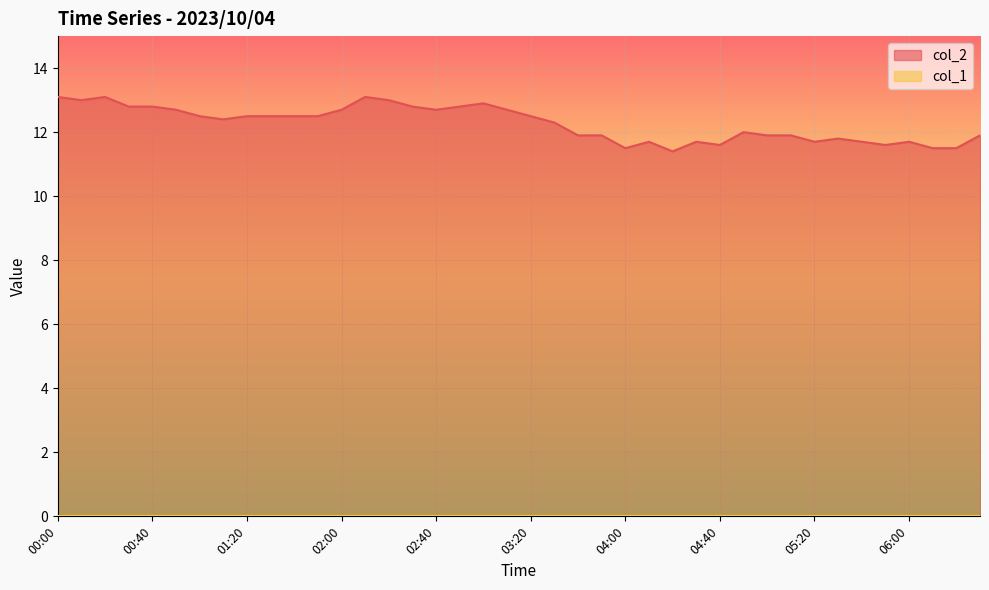

List the labels in order of value, smallest first.

04:20, 04:00, 06:10, 06:20, 04:40, 05:50, 04:10, 04:30, 05:20, 05:40, 06:00, 05:30, 03:40, 03:50, 05:00, 05:10, 06:30, 04:50, 03:30, 01:10, 01:00, 01:20, 01:30, 01:40, 01:50, 03:20, 00:50, 02:00, 02:40, 03:10, 00:30, 00:40, 02:30, 02:50, 03:00, 00:10, 02:20, 00:00, 00:20, 02:10